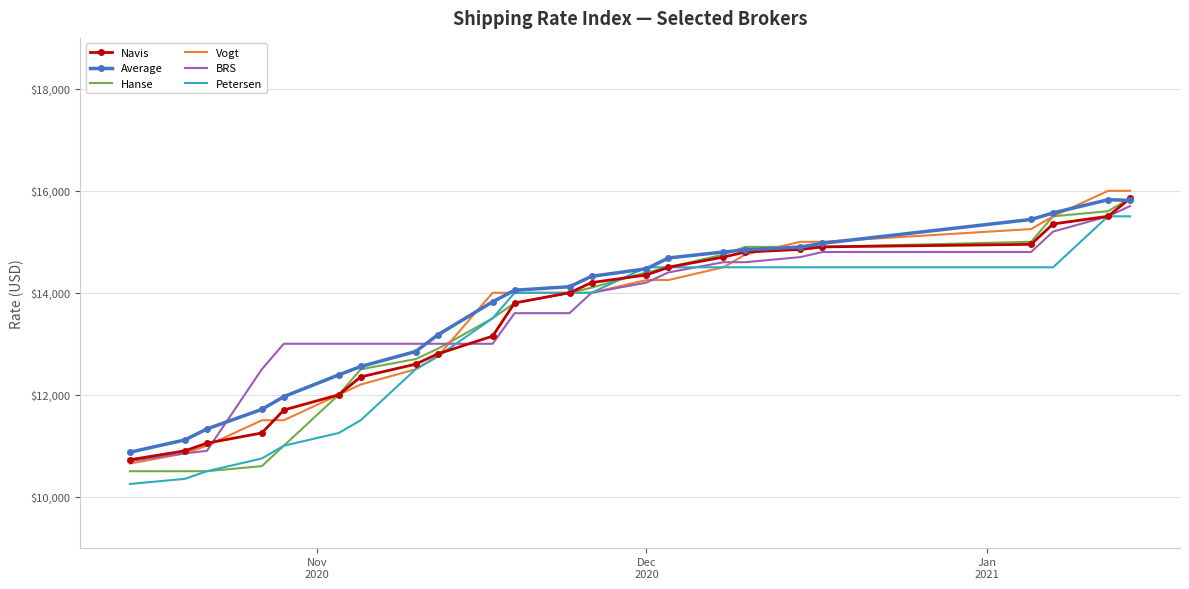

What is the highest value of the Average series?

15825